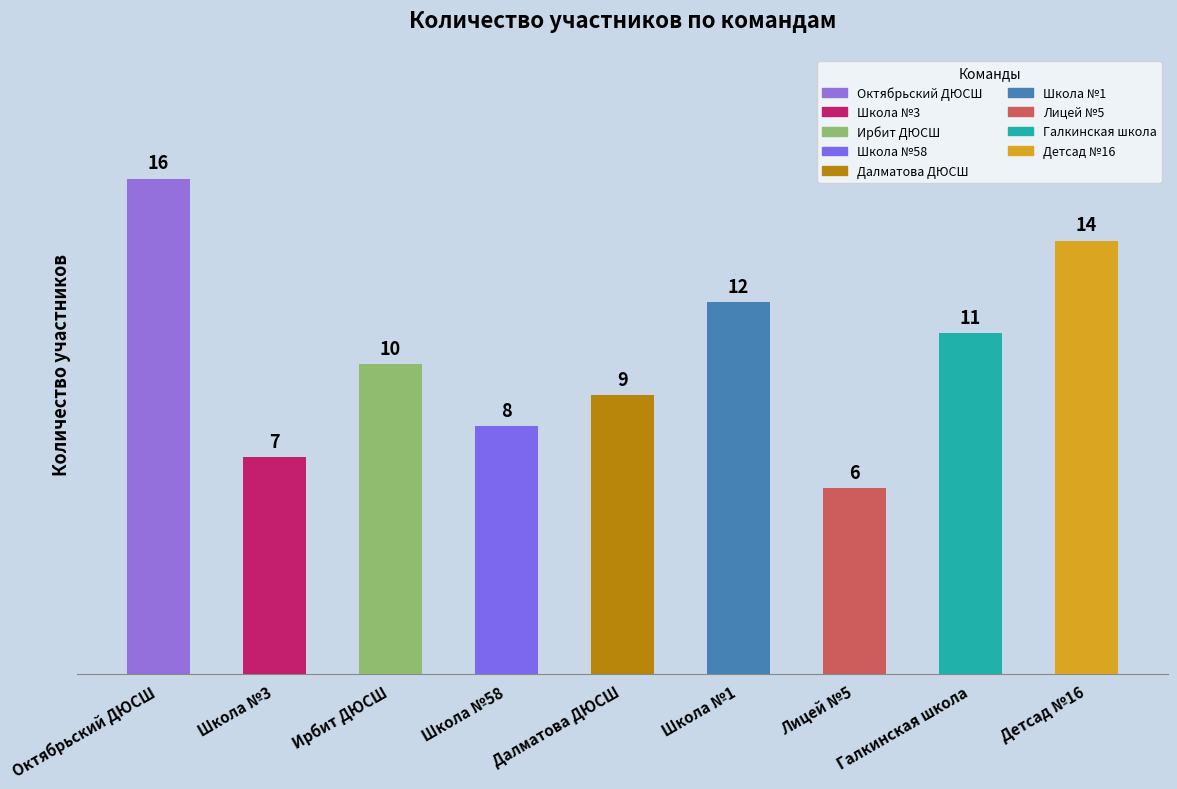

Are the bars grouped side by side (vs. stacked)?

No